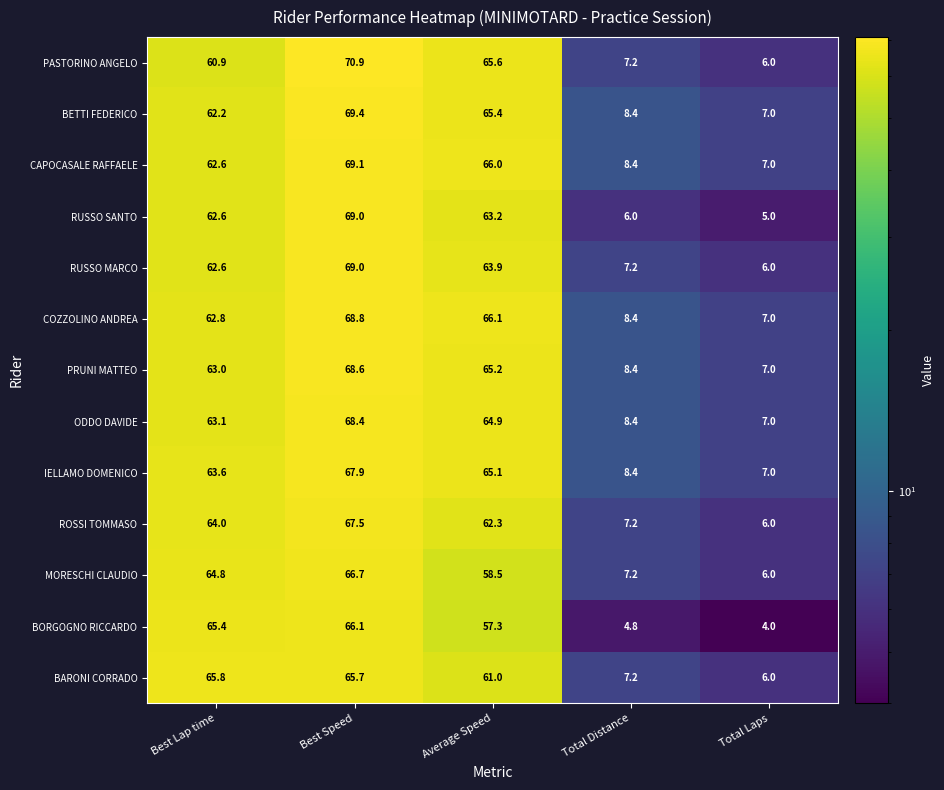

Which series has the widest spread of values?

PASTORINO ANGELO